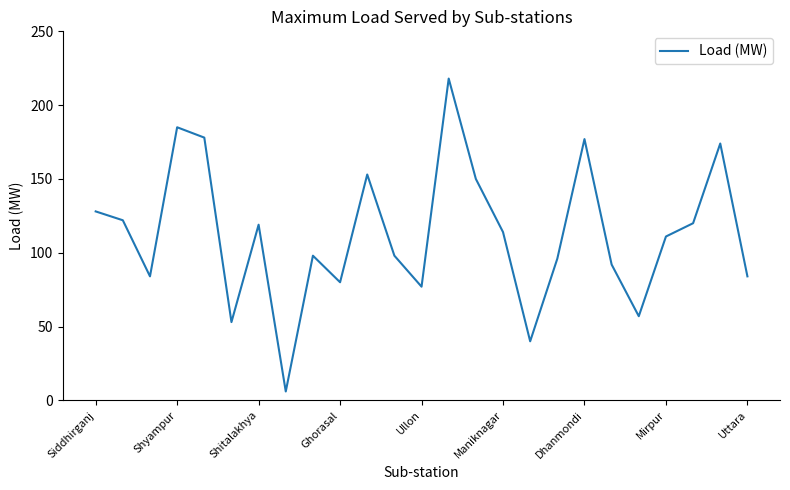

Reading left to right, transcribe all the data shown in this chart.

128	122	84	185	178	53	119	6	98	80	153	98	77	218	150	114	40	96	177	92	57	111	120	174	84